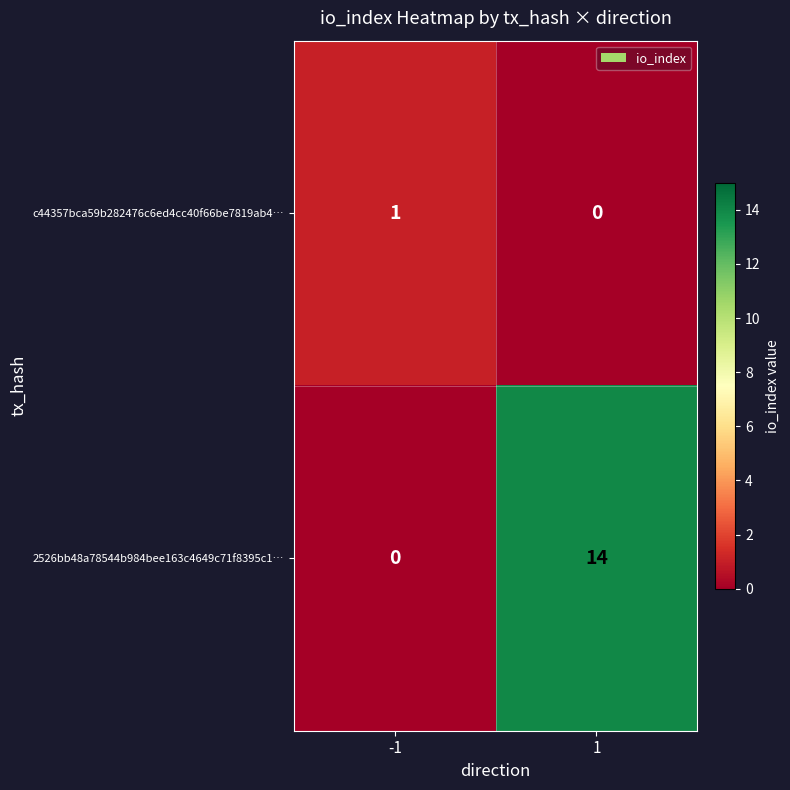

Which series has the widest spread of values?

2526bb48a78544b984bee163c4649c71f8395c1…